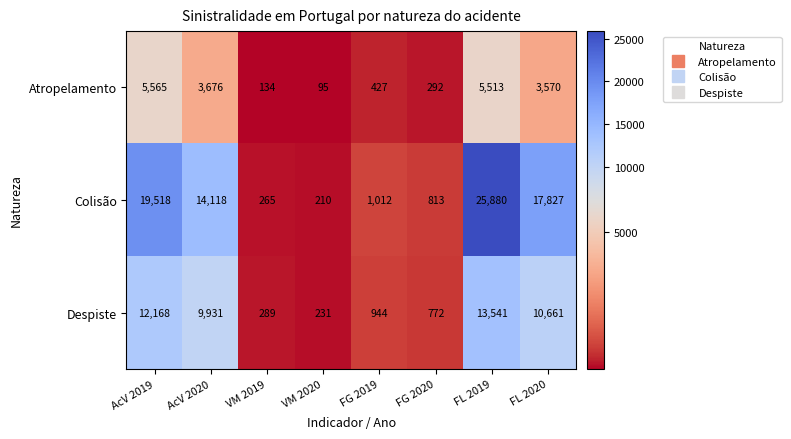

What is the difference between the Despiste values at FG 2020 and FL 2019?

12769